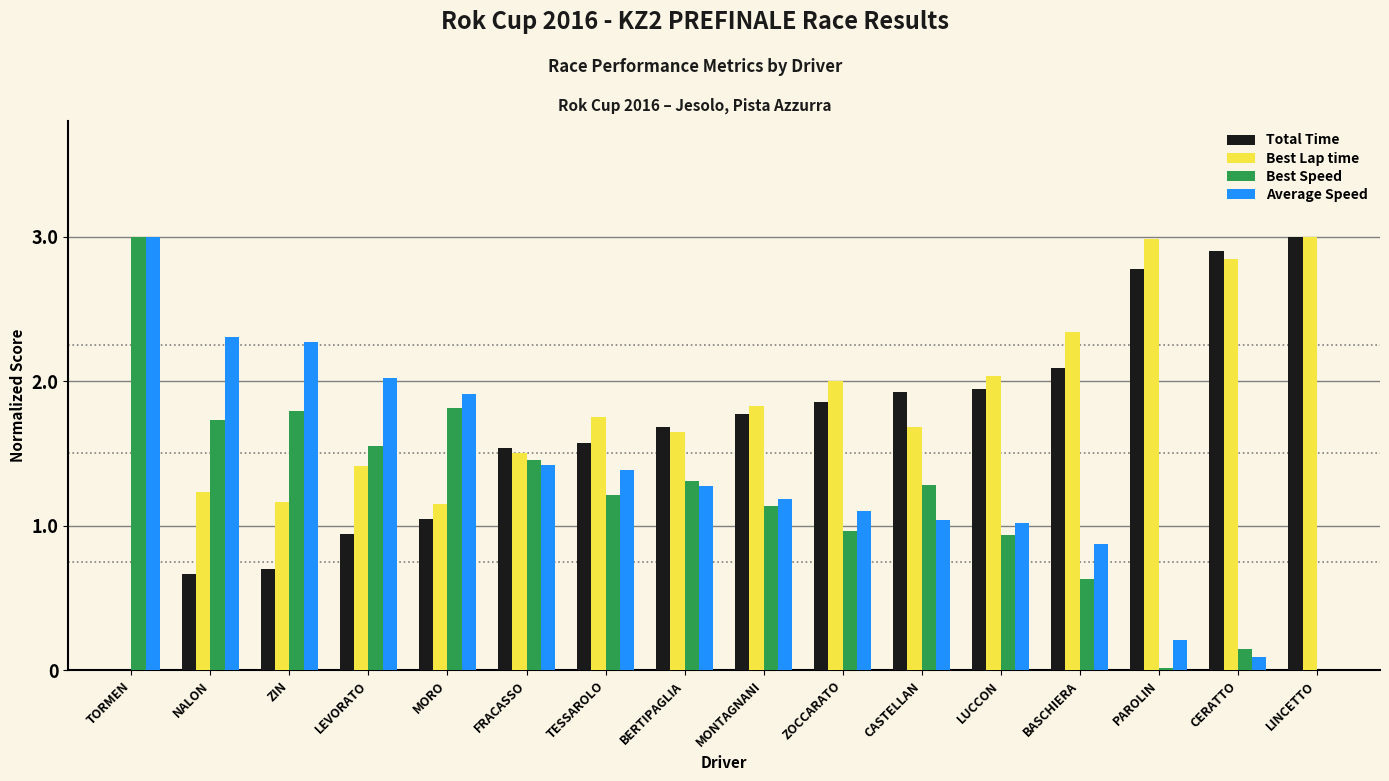

How many series are shown in this chart?

4